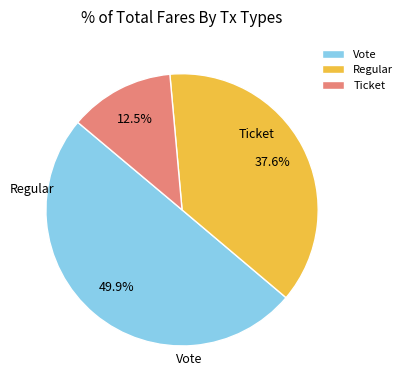

Between Vote and Ticket, which is larger?

Vote